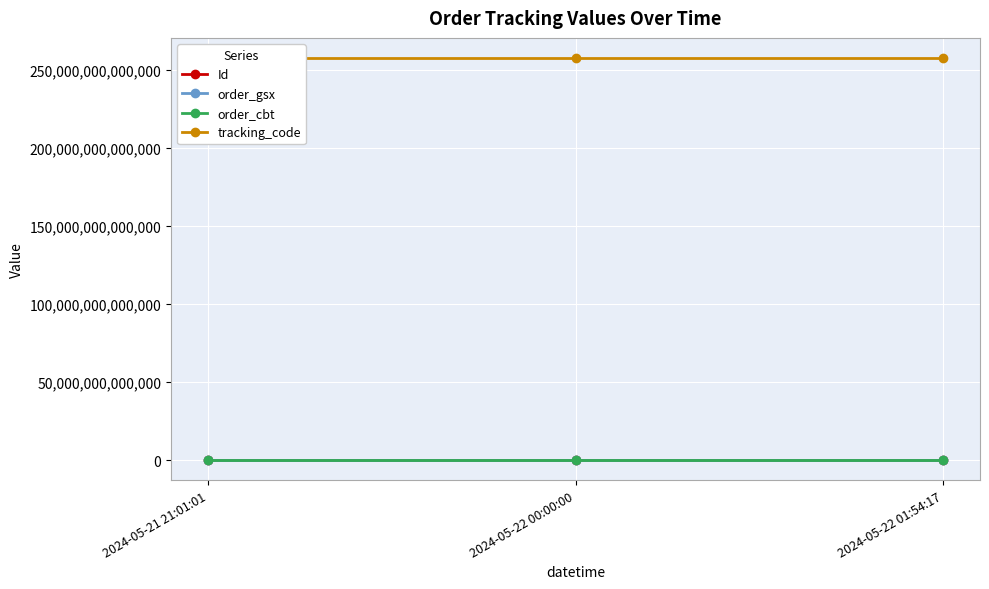

What position from the right is 2024-05-22 01:54:17?

1